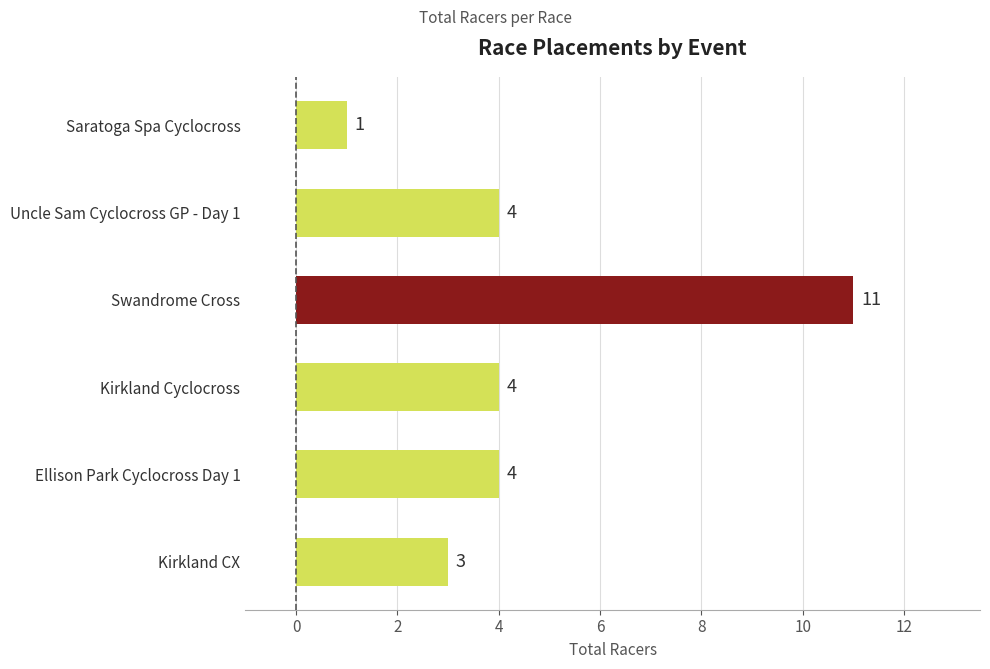

What is the sum of the values at Swandrome Cross and Kirkland Cyclocross?

15